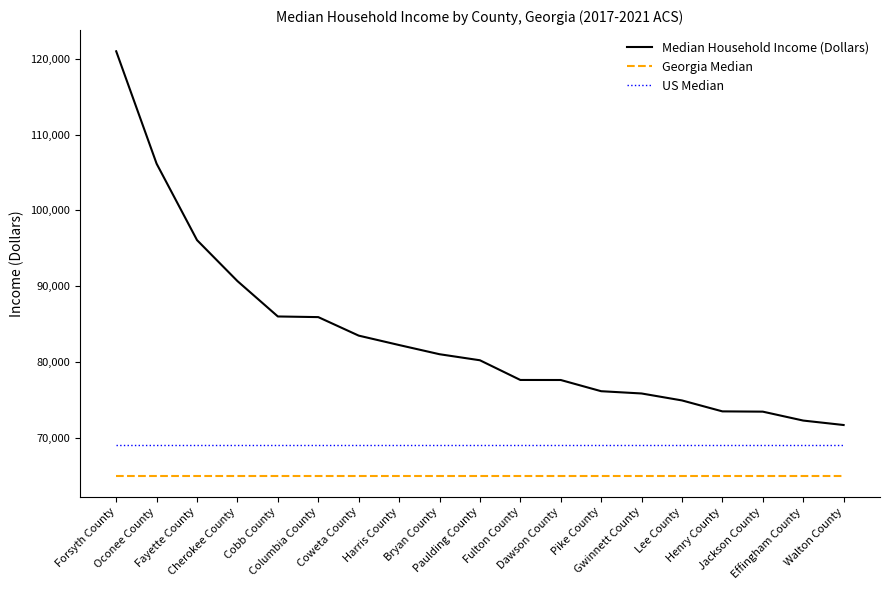

What position from the right is Henry County?

4